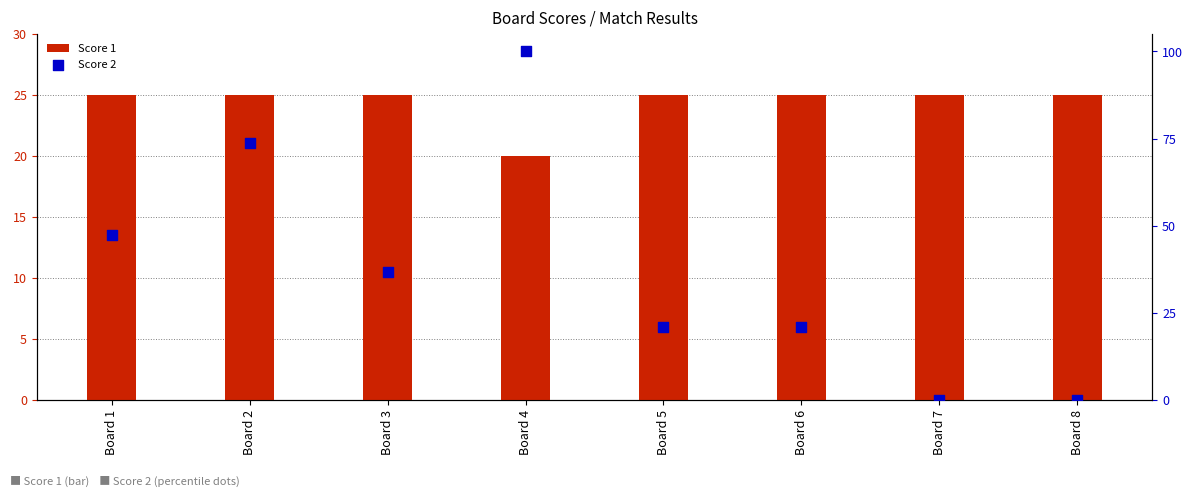

What is the total value across all series at Board 3?

61.8